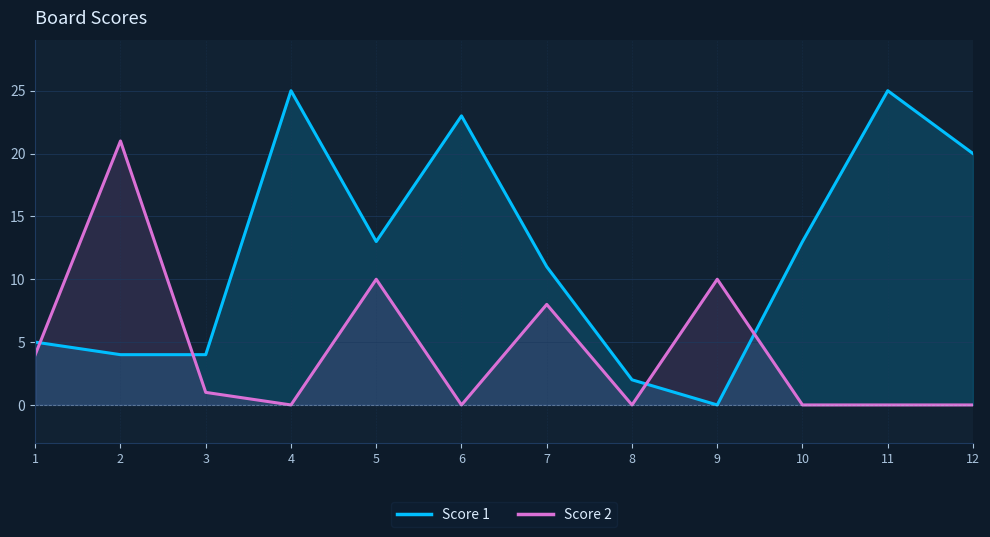

The value of Score 2 at 8 is -11. True or false?

False